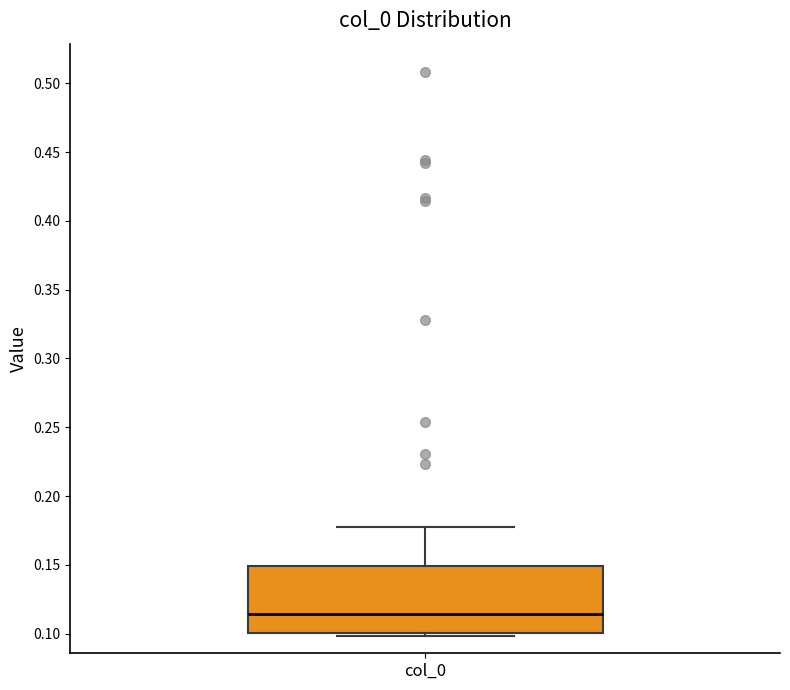

Where is the lower edge of the box for col_0 on the y-axis? The values are not printed on the chart, so give them approximately, as read against the axis.

0.100